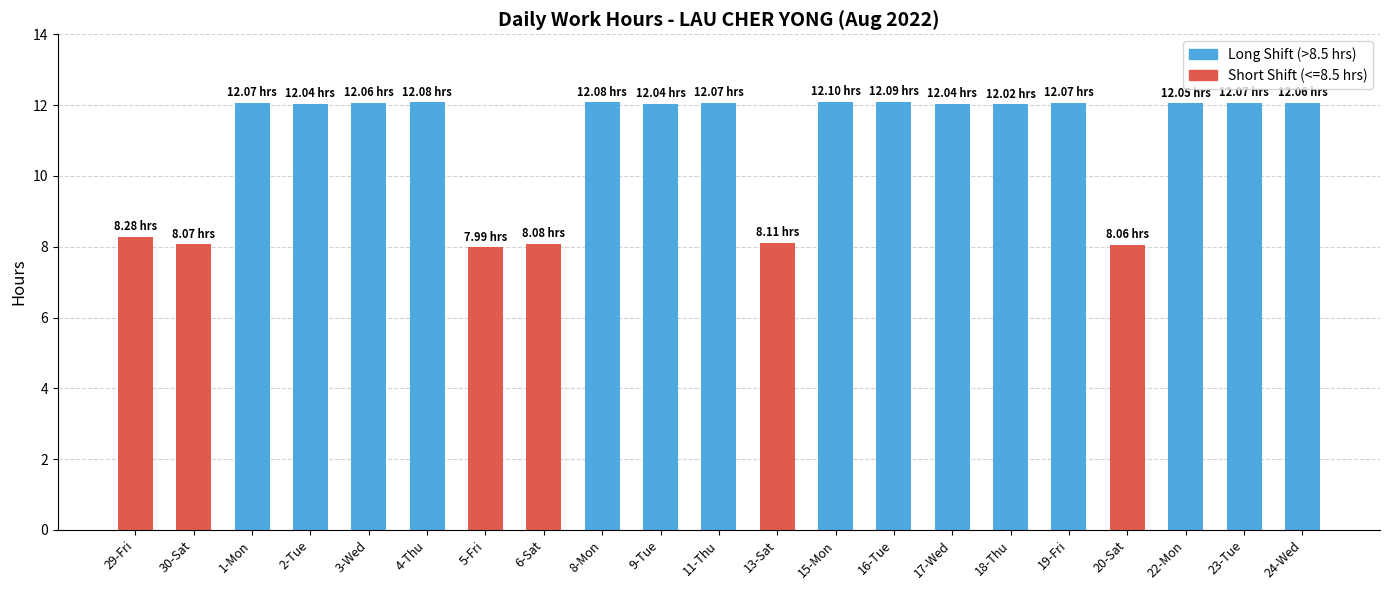

What value does the data have at 3-Wed?

12.1